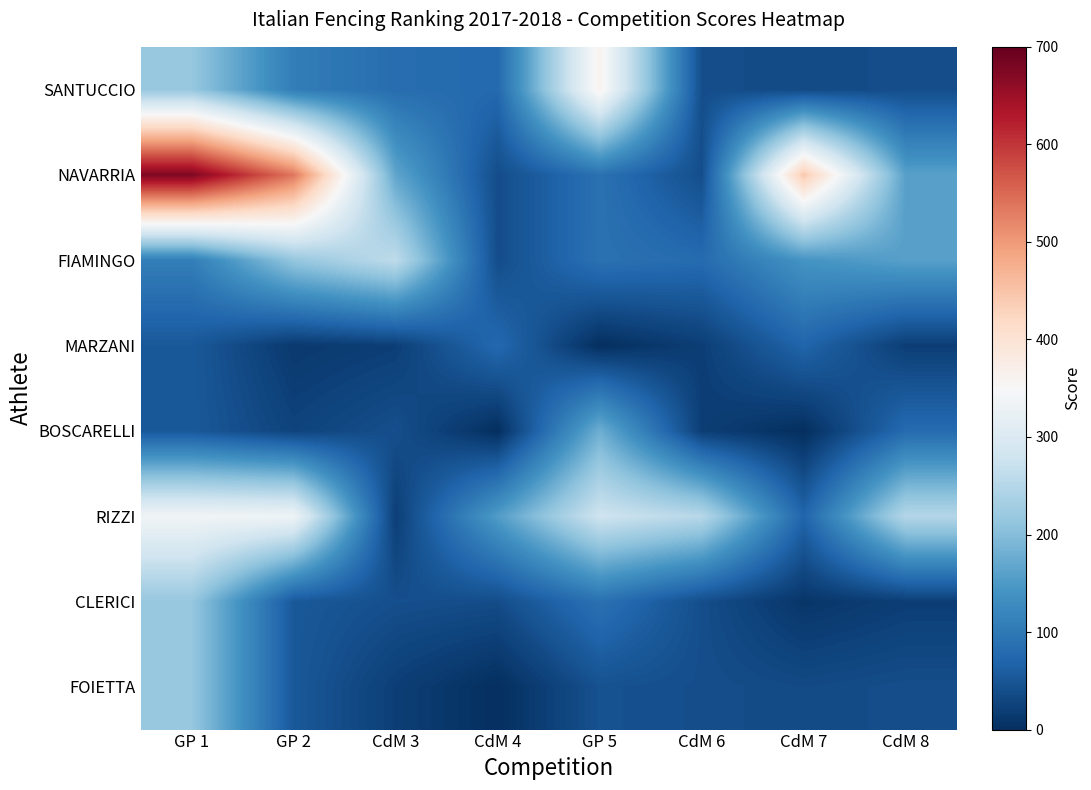

Reading left to right, transcribe all the data shown in this chart.

SANTUCCIO: GP 1=216.3	GP 2=107.2	CdM 3=83.3	CdM 4=77.0	GP 5=364.0	CdM 6=40.2	CdM 7=35.6	CdM 8=39.9
NAVARRIA: GP 1=676.0	GP 2=536.0	CdM 3=166.6	CdM 4=38.5	GP 5=89.6	CdM 6=40.2	CdM 7=444.0	CdM 8=159.4
FIAMINGO: GP 1=108.2	GP 2=214.4	CdM 3=260.3	CdM 4=38.6	GP 5=89.6	CdM 6=80.4	CdM 7=142.1	CdM 8=159.4
MARZANI: GP 1=54.1	GP 2=13.4	CdM 3=20.8	CdM 4=77.0	GP 5=0.0	CdM 6=20.1	CdM 7=71.1	CdM 8=20.0
BOSCARELLI: GP 1=54.1	GP 2=26.8	CdM 3=41.7	CdM 4=0.0	GP 5=179.2	CdM 6=20.1	CdM 7=0.0	CdM 8=79.7
RIZZI: GP 1=338.0	GP 2=335.0	CdM 3=20.9	CdM 4=154.1	GP 5=280.0	CdM 6=251.3	CdM 7=71.0	CdM 8=249.0
CLERICI: GP 1=216.3	GP 2=53.6	CdM 3=41.6	CdM 4=38.5	GP 5=89.6	CdM 6=40.2	CdM 7=9.0	CdM 8=20.0
FOIETTA: GP 1=216.3	GP 2=53.6	CdM 3=20.9	CdM 4=0.0	GP 5=44.8	CdM 6=40.2	CdM 7=35.5	CdM 8=39.9